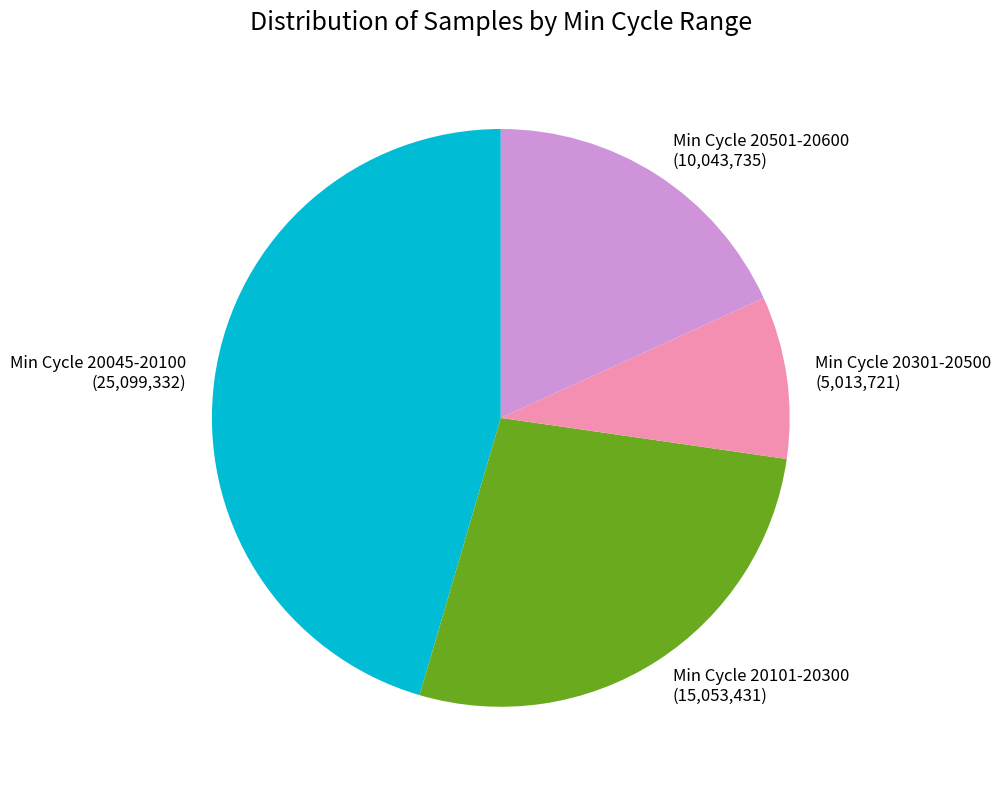

True or false: Min Cycle 20501-20600 (10,043,735) accounts for 18% of the total.

True